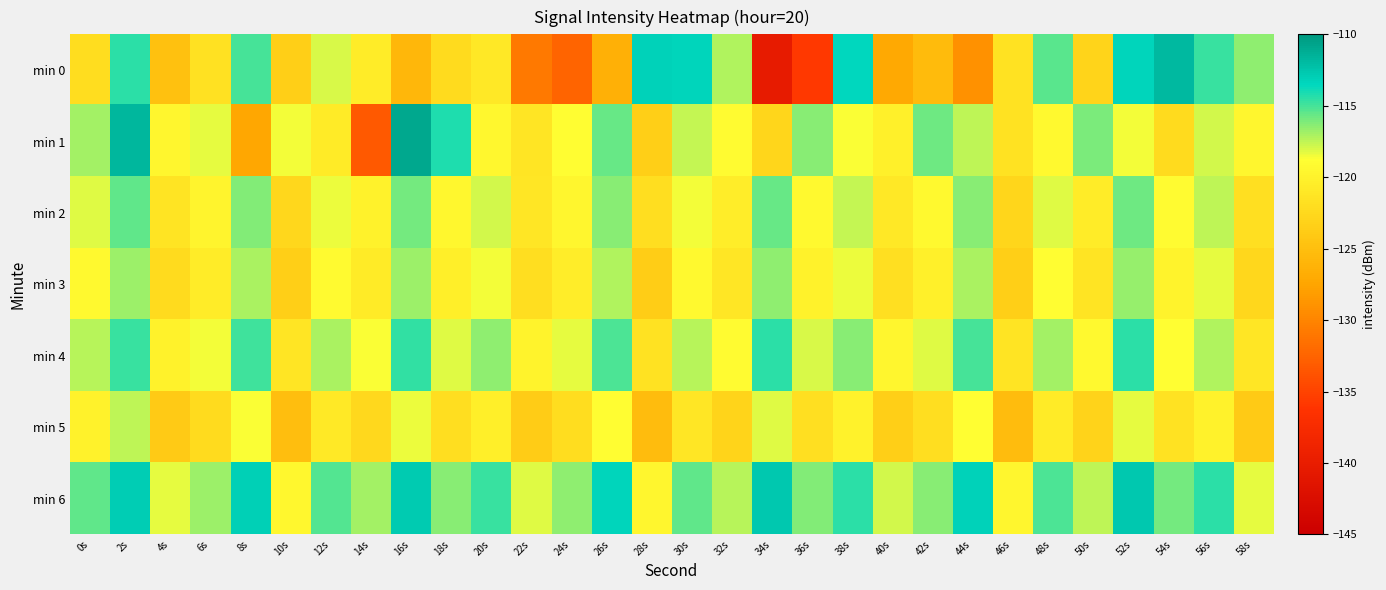

Between 44s and 18s, which is larger?

18s